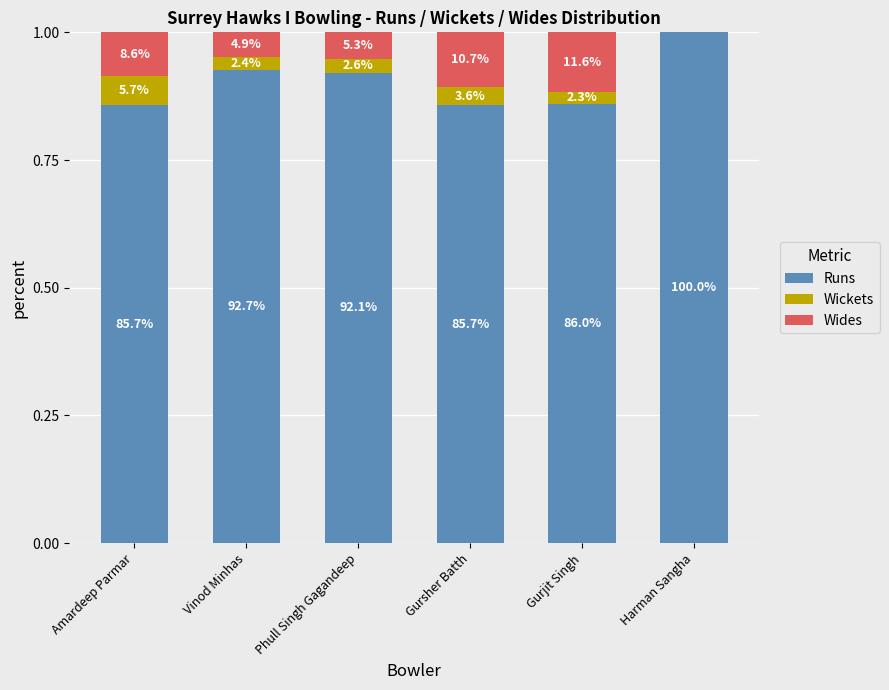

At Vinod Minhas, list the series in order from largest to smallest.

Runs, Wides, Wickets